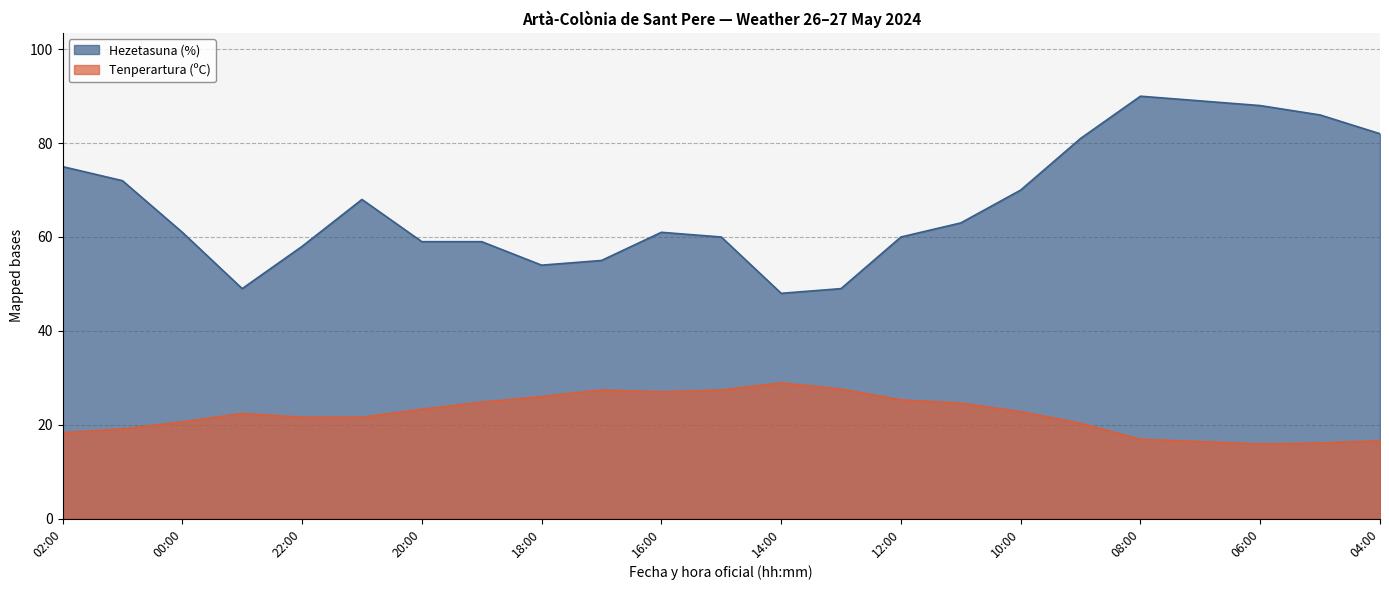

What is the label of the 23rd point from the right?

02:00